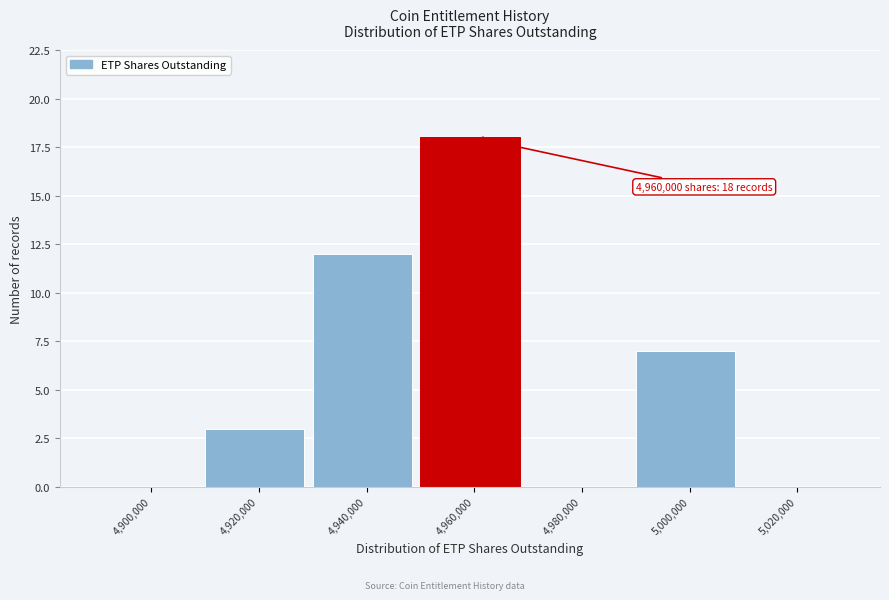

Reading right to left, extract all data points from this chart.

5,020,000=0	5,000,000=7	4,980,000=0	4,960,000=18	4,940,000=12	4,920,000=3	4,900,000=0